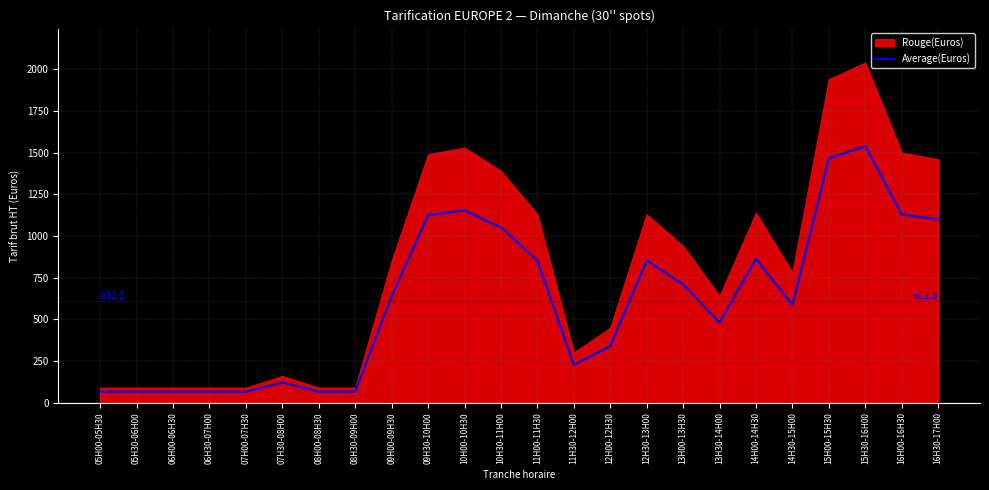

How many points are higher than both their immediate neighbors (excluding endpoints)?

5